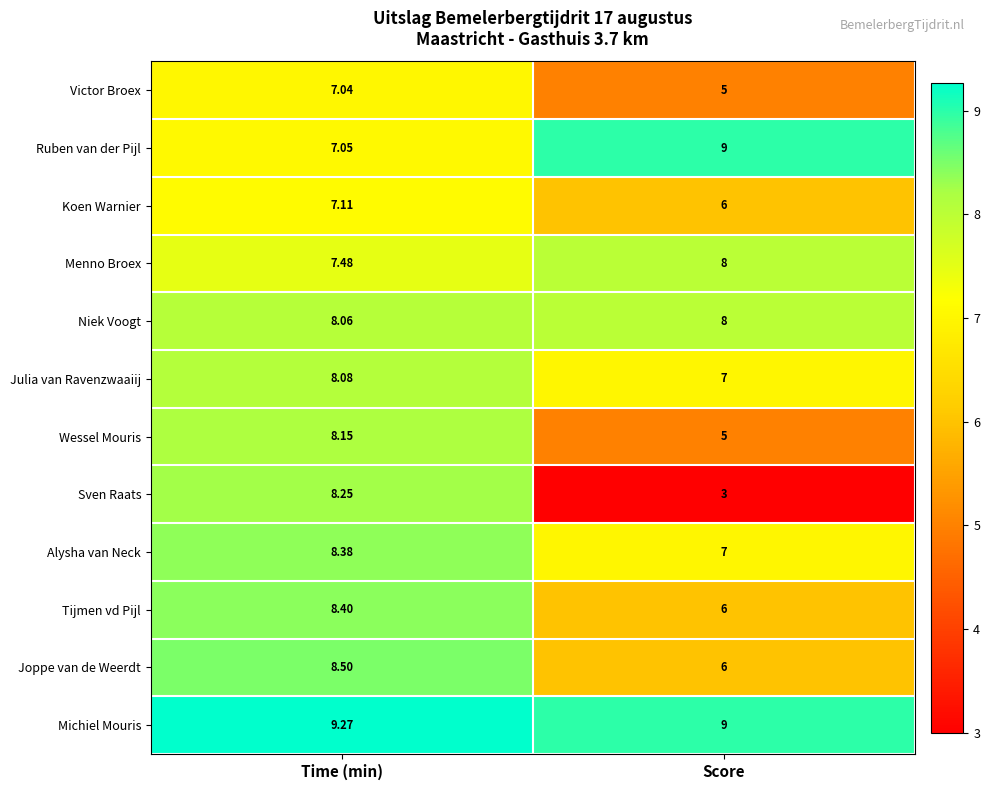

Which series changed the most between Time (min) and Score?

Sven Raats